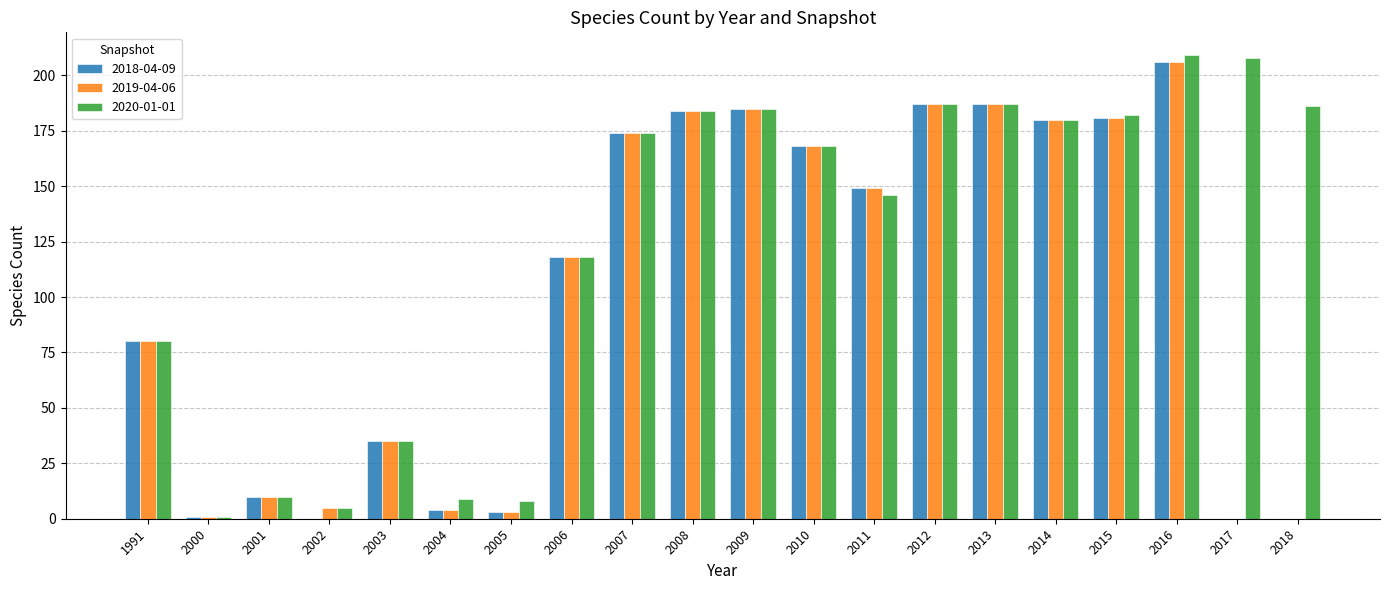

Reading right to left, what are all the values shown in this chart?

2018-04-09: 0	0	206	181	180	187	187	149	168	185	184	174	118	3	4	35	0	10	1	80
2019-04-06: 0	0	206	181	180	187	187	149	168	185	184	174	118	3	4	35	5	10	1	80
2020-01-01: 186	208	209	182	180	187	187	146	168	185	184	174	118	8	9	35	5	10	1	80